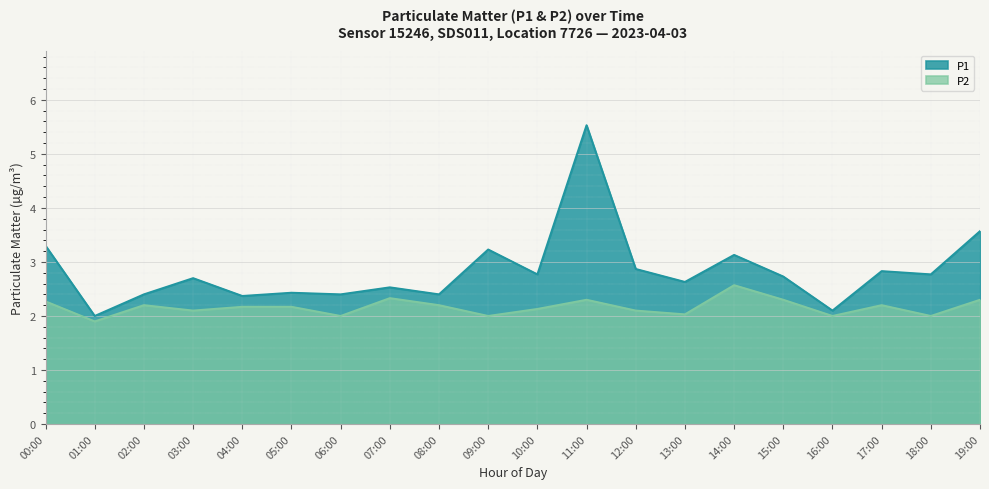

Where is P2 nearest to the value 2?

06:00